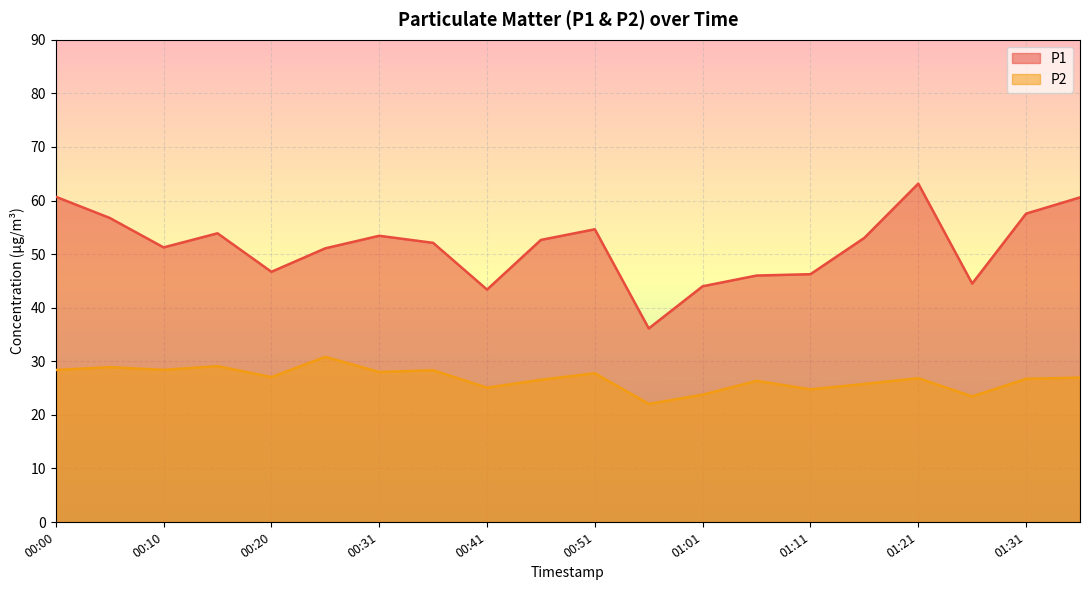

List the series in order of their overall mean, lowest first.

P2, P1